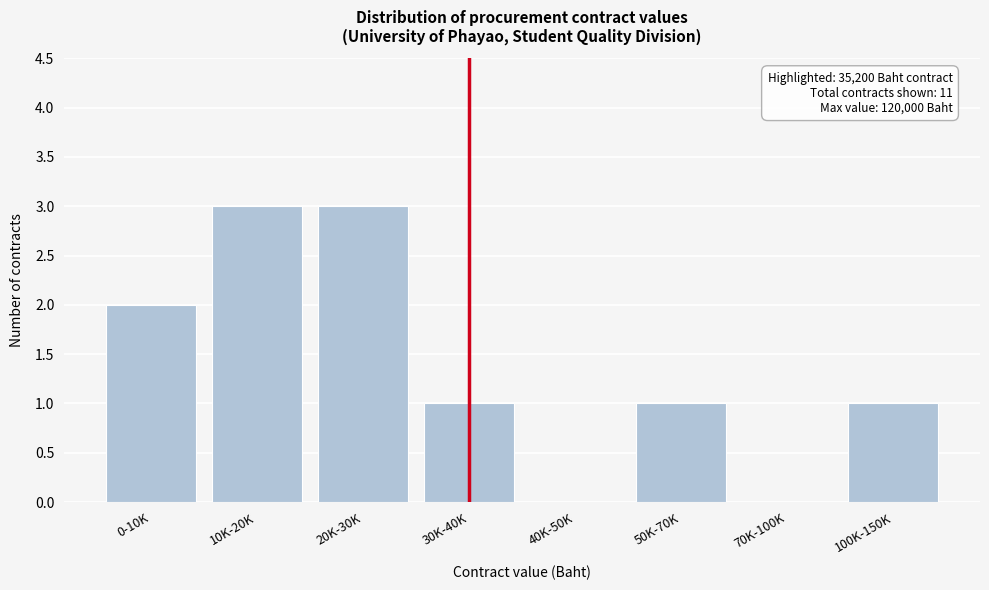

Reading left to right, list all the values displayed in this chart.

0-10K=2	10K-20K=3	20K-30K=3	30K-40K=1	40K-50K=0	50K-70K=1	70K-100K=0	100K-150K=1